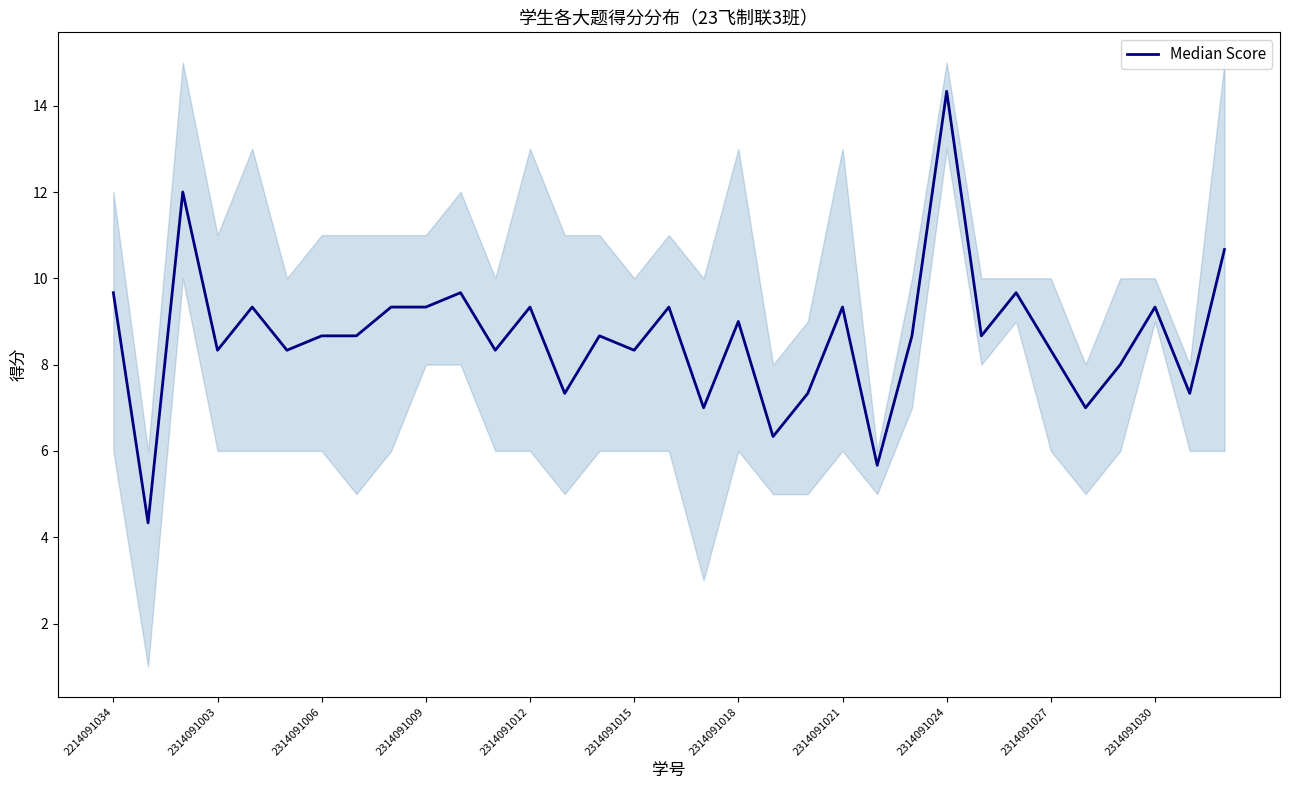

The chart shows a value of 4.6 at 2314091018. True or false?

False